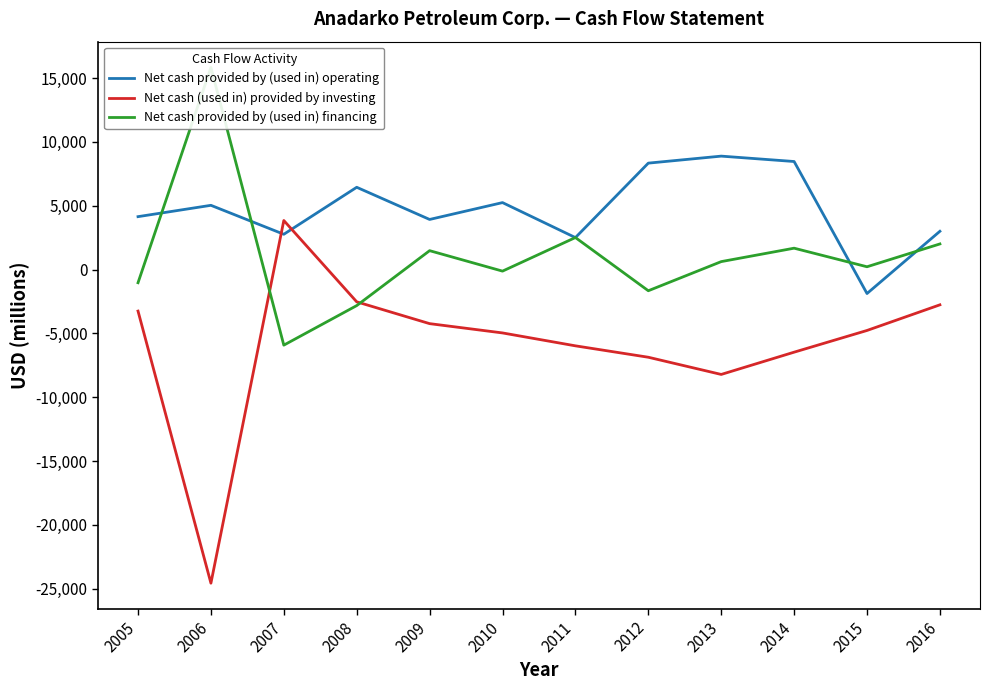

Read the Net cash (used in) provided by investing value at 2013, to the nearest 10.

-8220